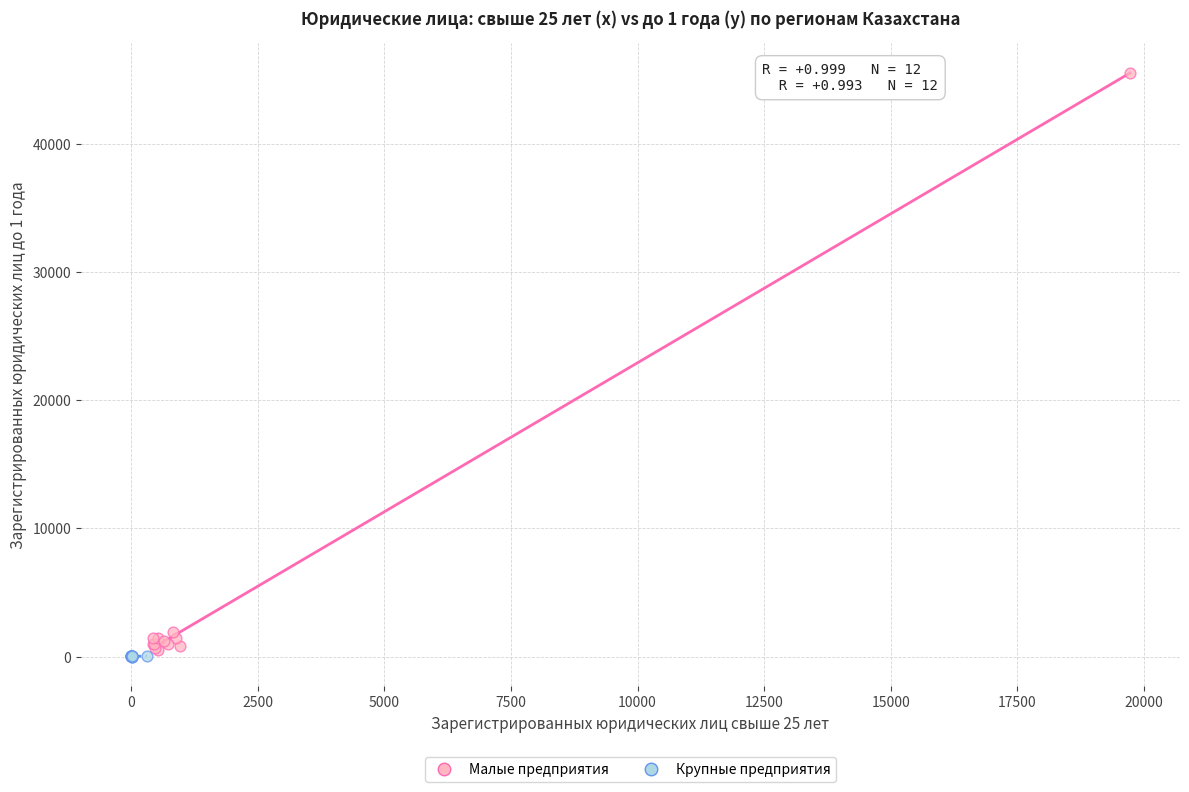

Which series has the largest Y range (max minus min)?

Малые предприятия